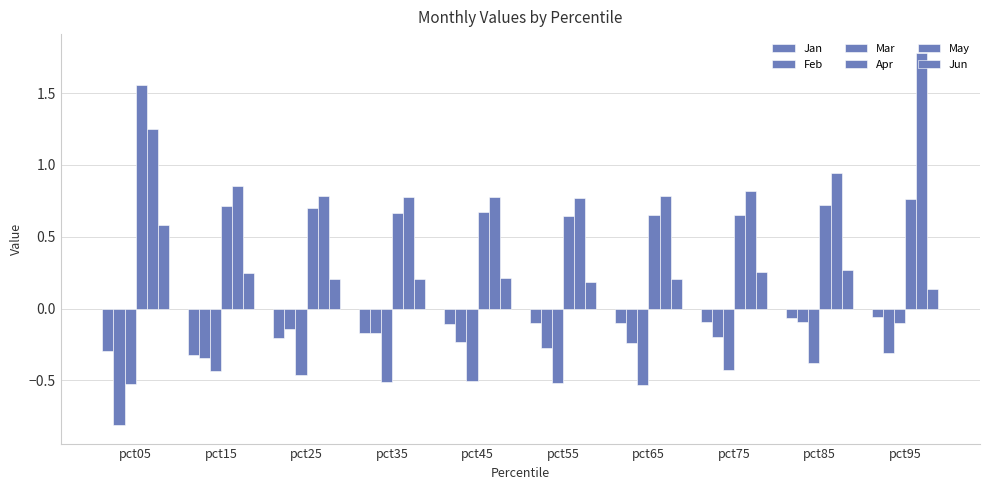

The value of Feb at pct65 is -0.4. True or false?

False